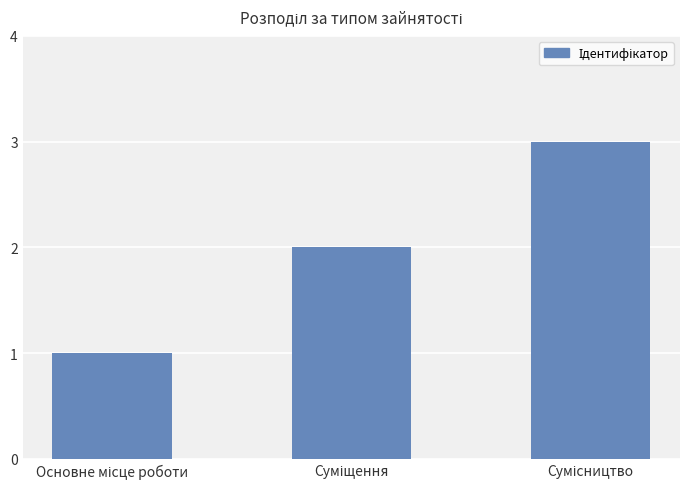

What is the sum of all values?

6